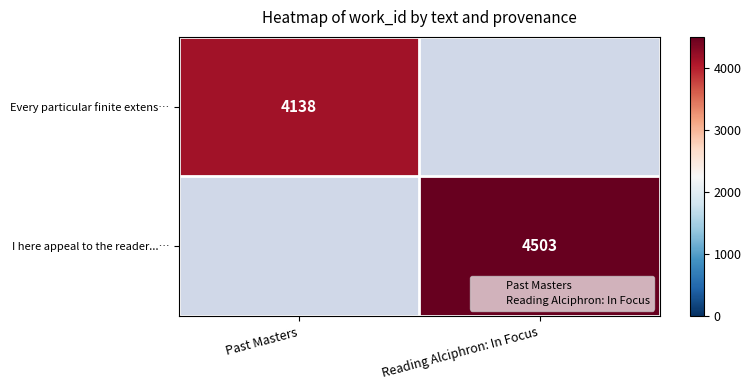

Which has a higher value, Reading Alciphron: In Focus or Past Masters?

Past Masters